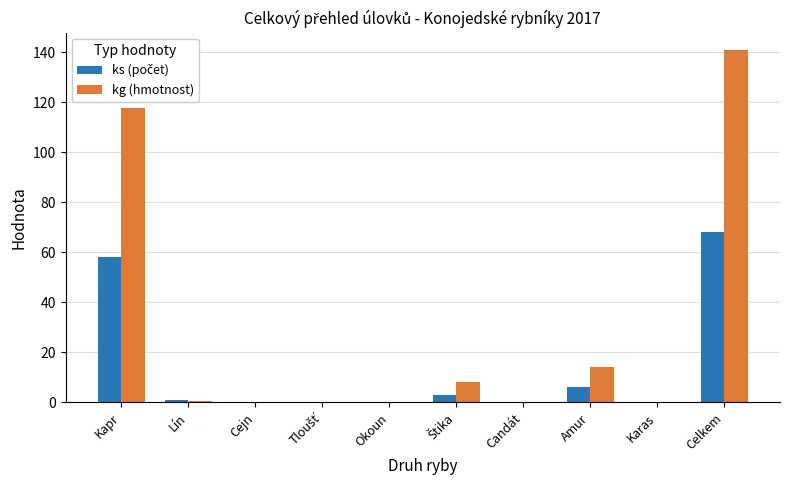

Which label corresponds to the largest value in the chart?

Celkem